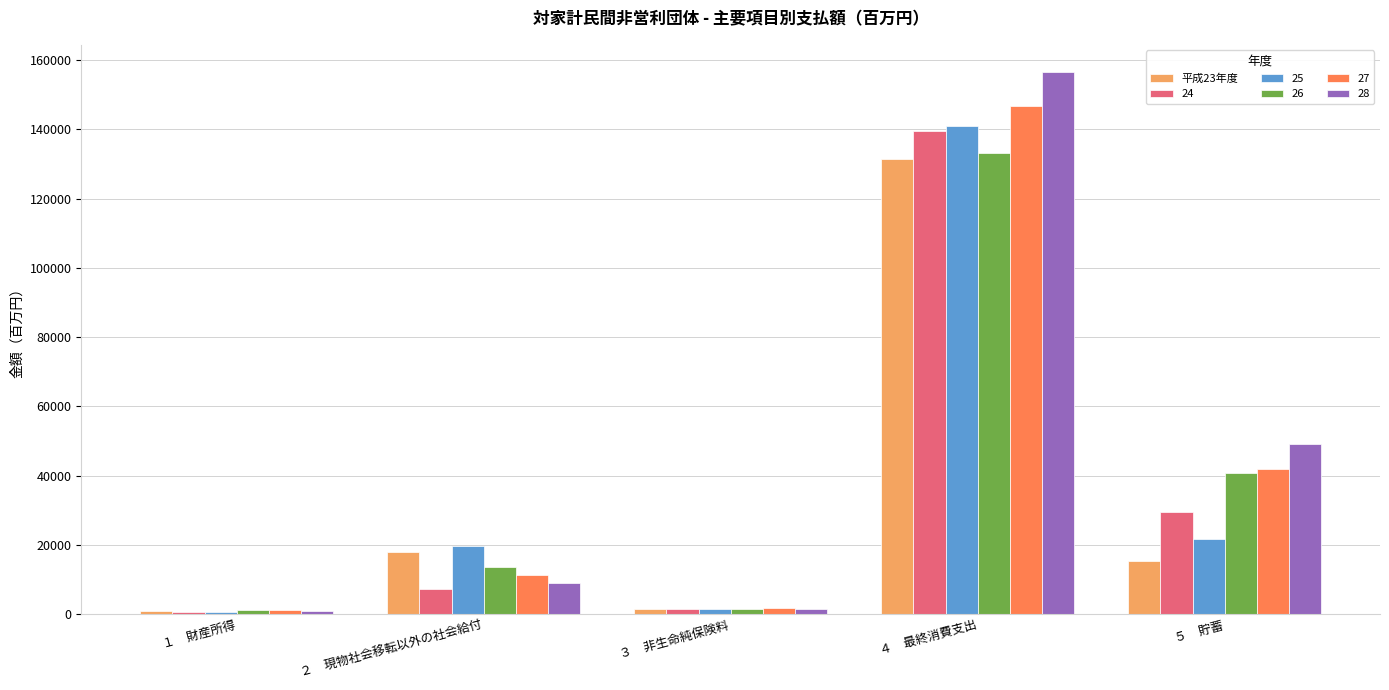

At which category is the sum across all series the highest?

４　最終消費支出